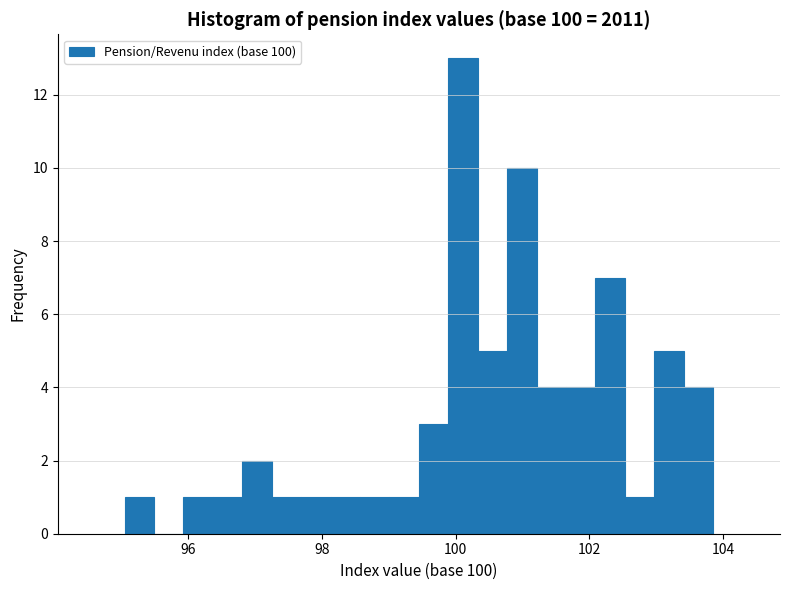

Read against the x-axis, roughly where is the centre of the tallest bar?

100.2